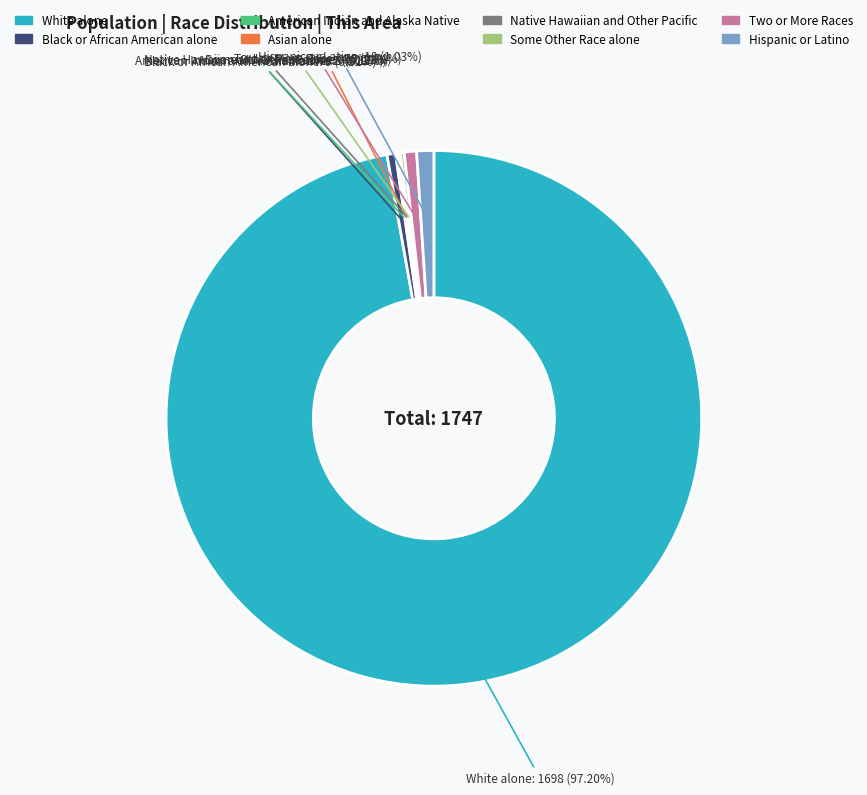

What percentage is the Hispanic or Latino slice, to the nearest percent?

1%